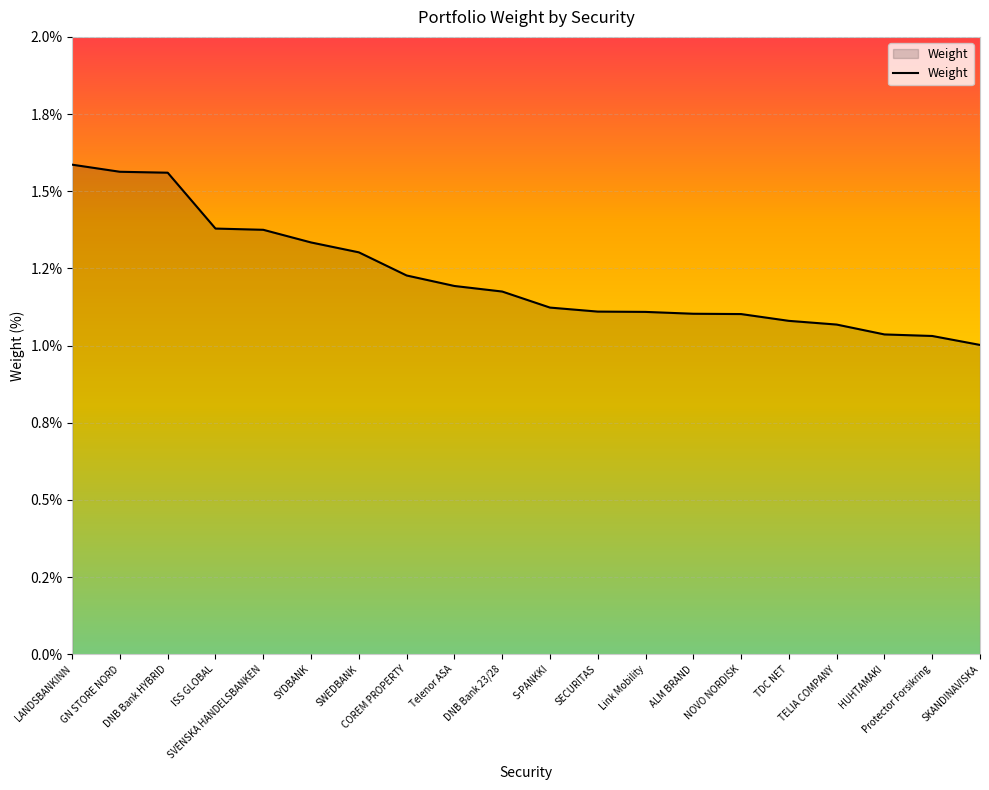

What is the label of the 8th point from the right?

Link Mobility